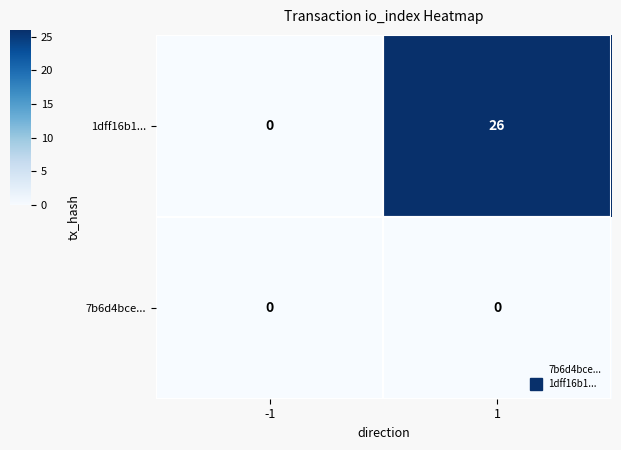

List the series in order of their peak value, lowest first.

7b6d4bce..., 1dff16b1...